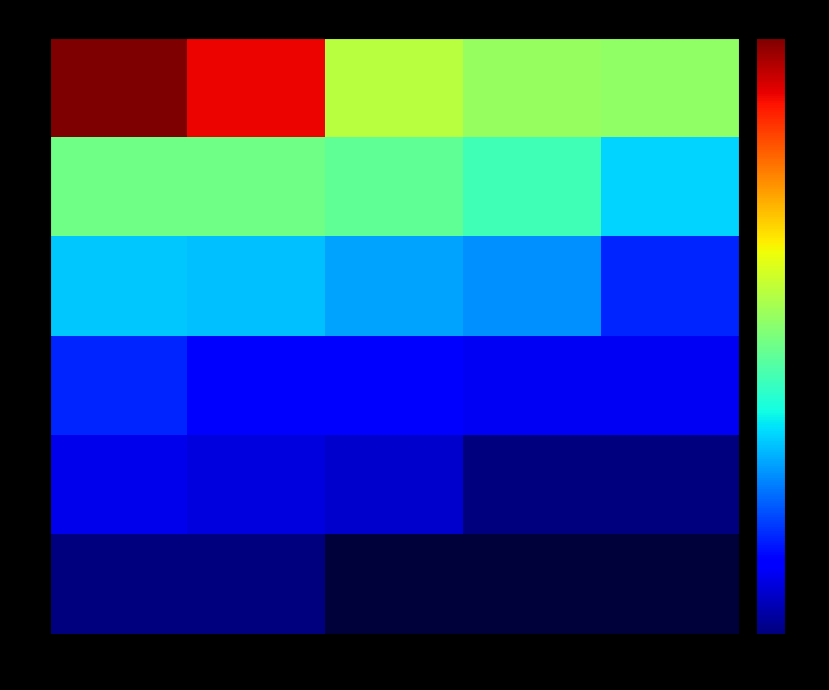

Which category has the highest value across all series?

1